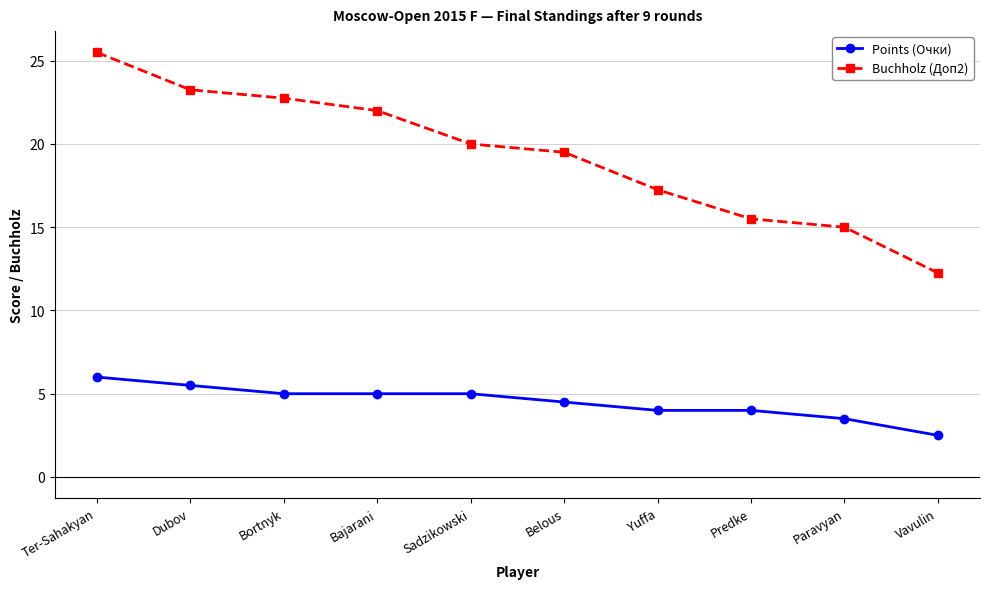

Rank the series by their average value, from highest to lowest.

Buchholz (Доп2), Points (Очки)